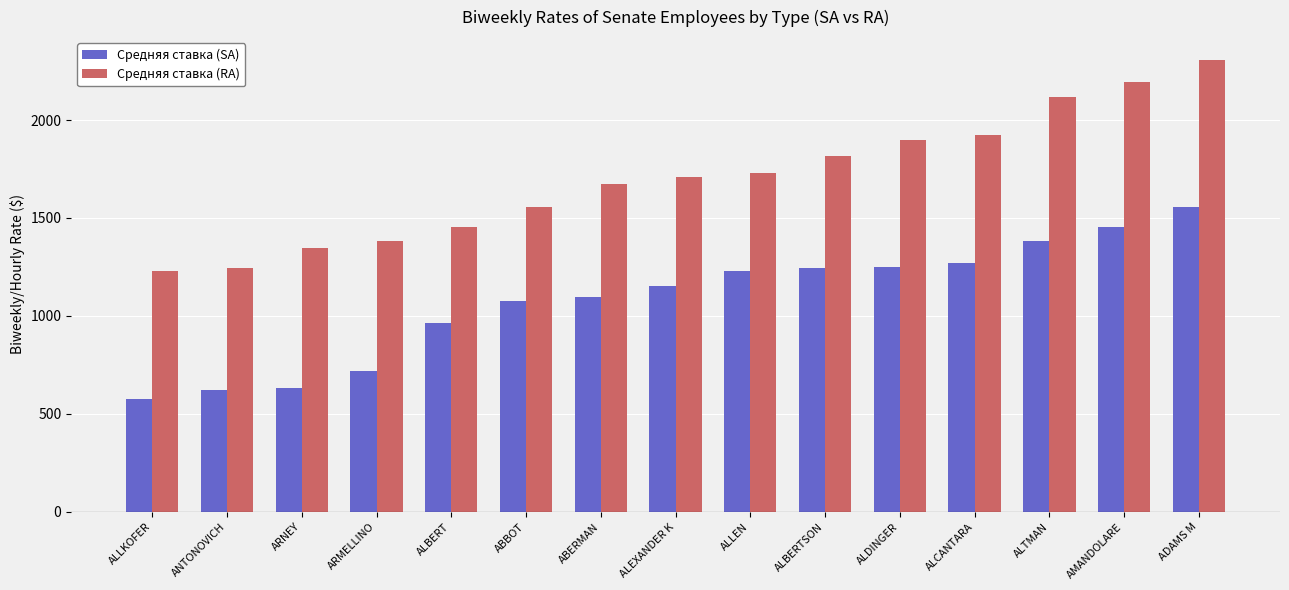

What is the greatest value displayed?

2307.7